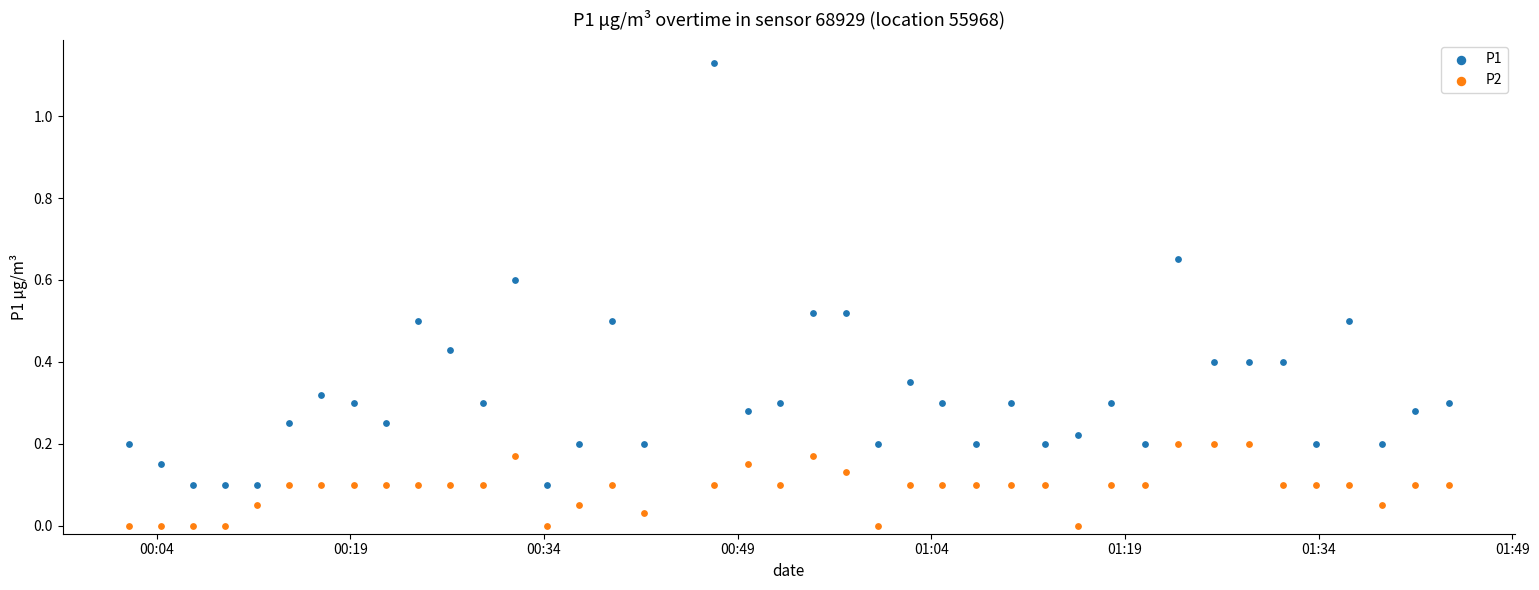

What are all the series names shown in the legend?

P1, P2